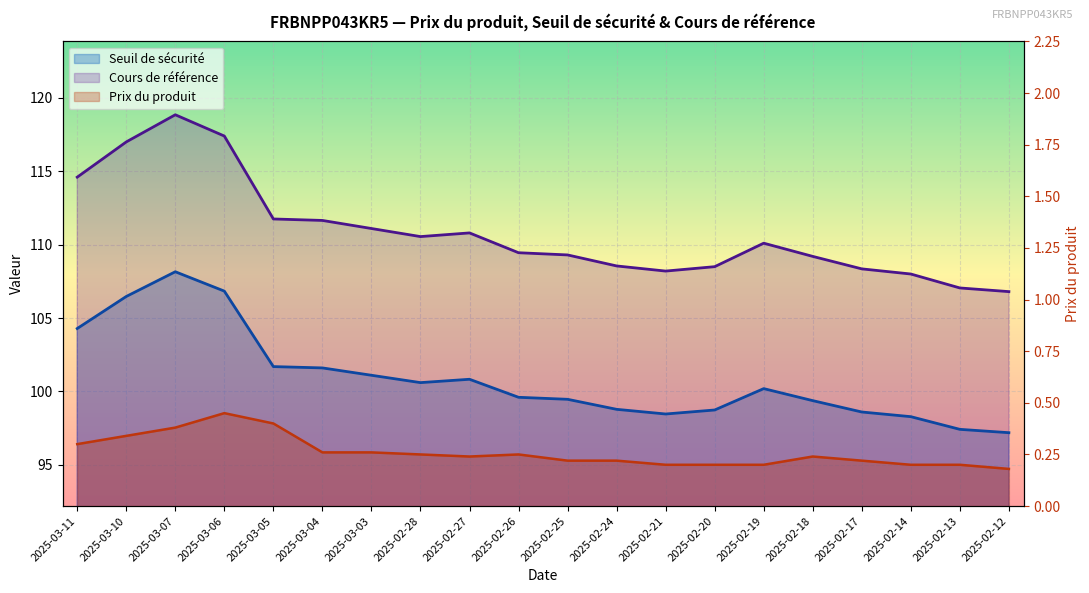

Which series has the widest spread of values?

Cours de référence